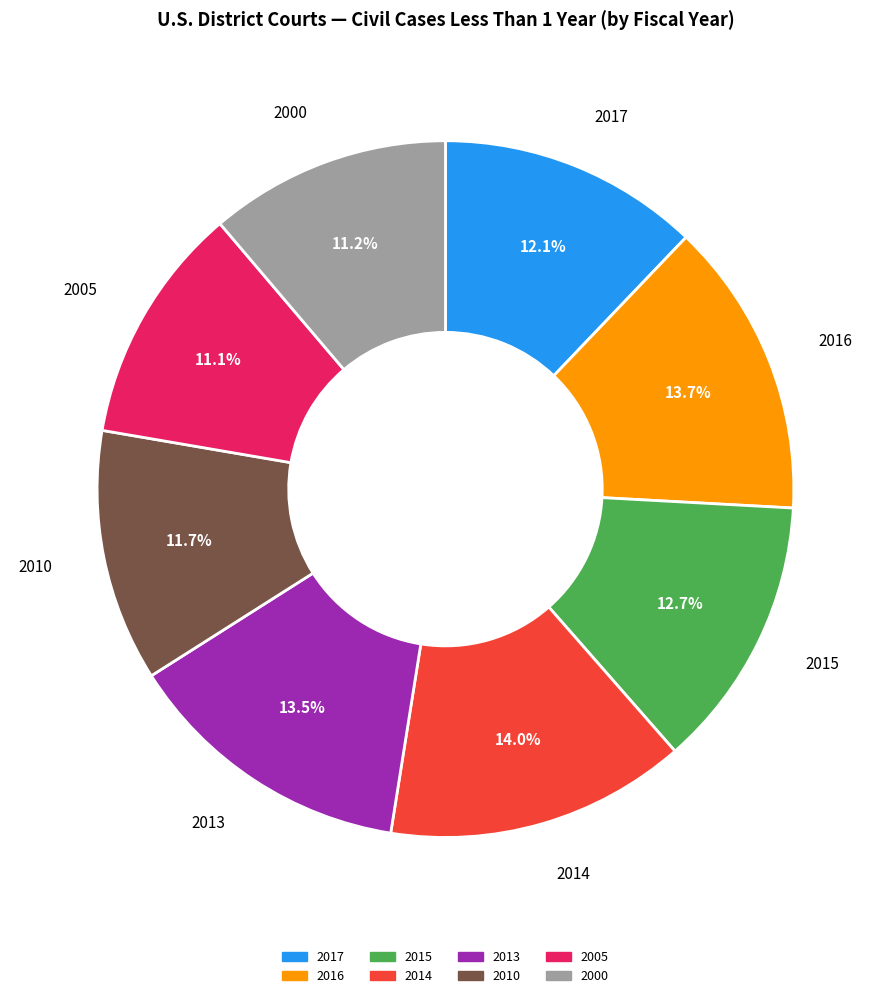

Does 2010 represent more than half of the total?

No